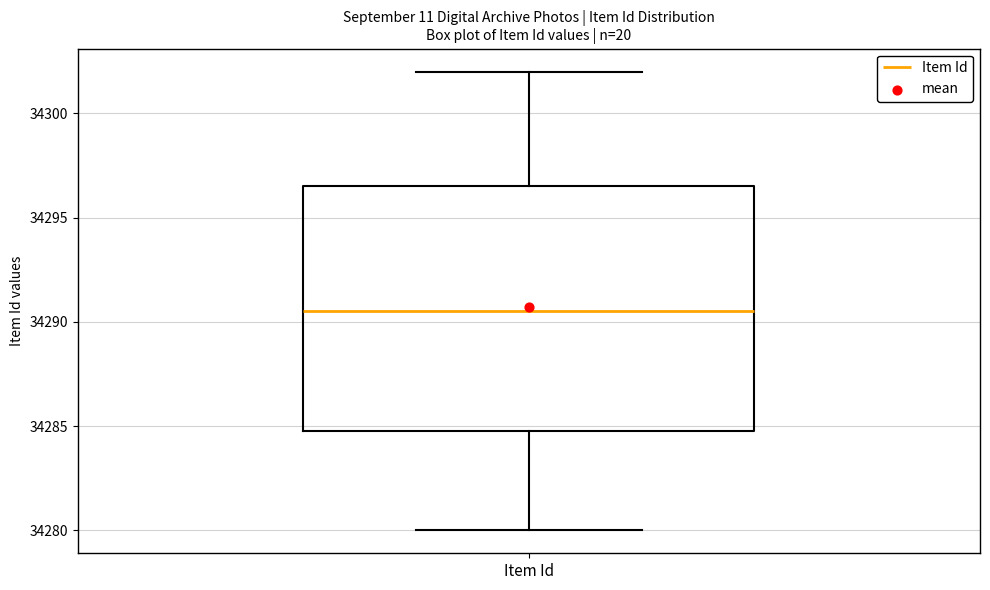

Transcribe this box plot: give where the median line is, the range the box spans, and where the two whiskers end, as read against the y-axis. The values are not printed on the chart, so give them approximately, as read against the axis.

median 34290.5, box 34285.0 to 34296.5, whiskers 34280.0 to 34302.0